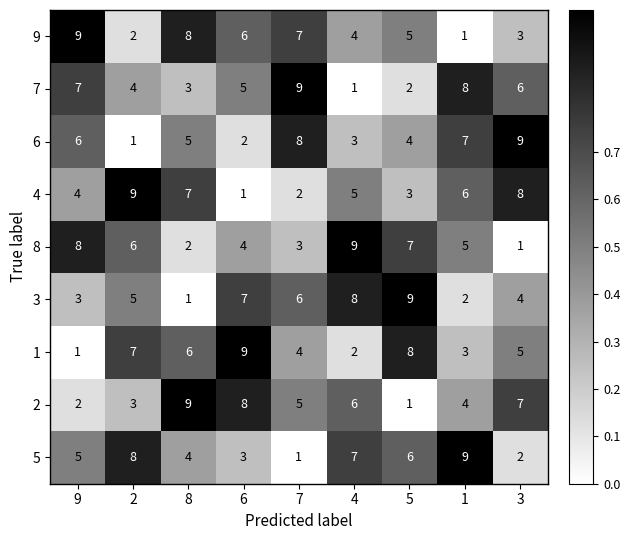

Is it true that 4 equals 4 at 9?

True